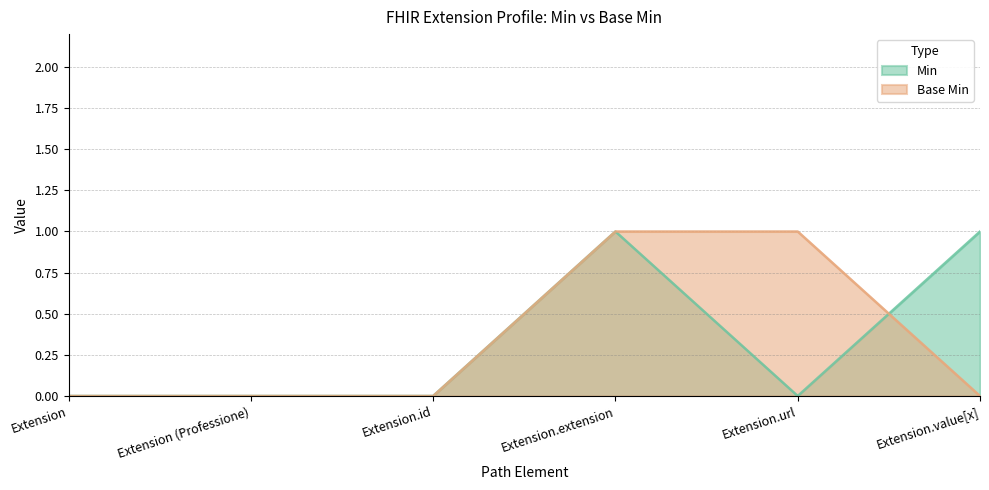

Does the chart display data point markers on the line(s)?

No